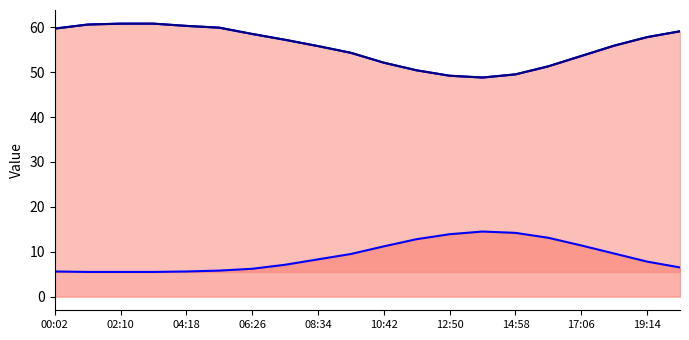

Which has a higher value, 10:42 or 00:02?

00:02